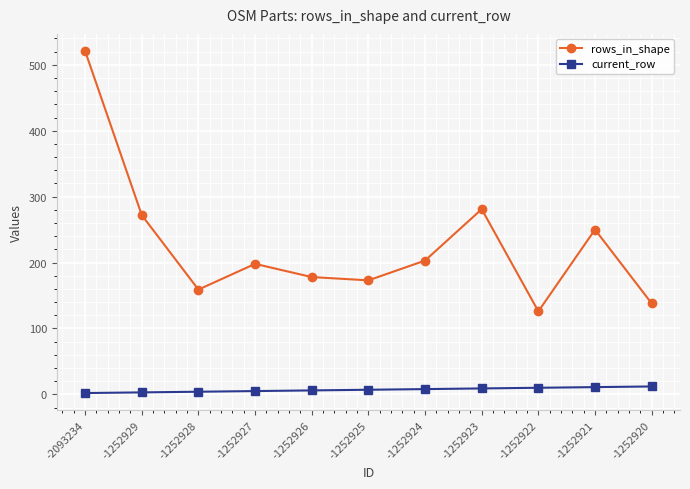

What is the approximate value of rows_in_shape at -1252928, to the nearest 10?

160